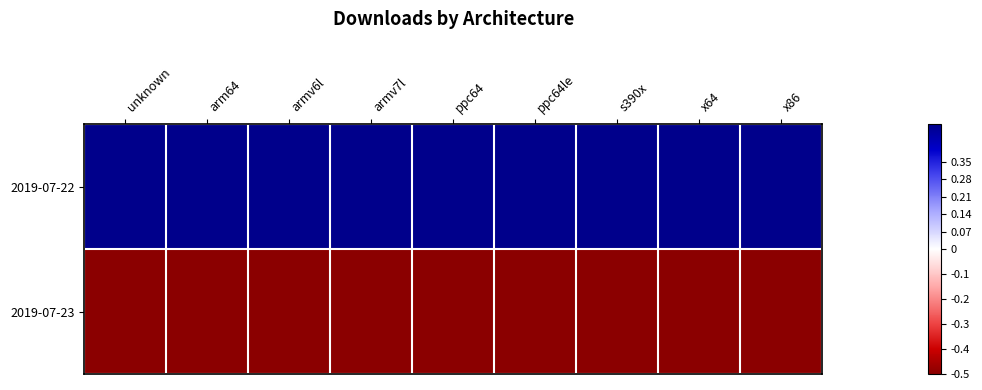

At which category is the sum across all series the highest?

unknown